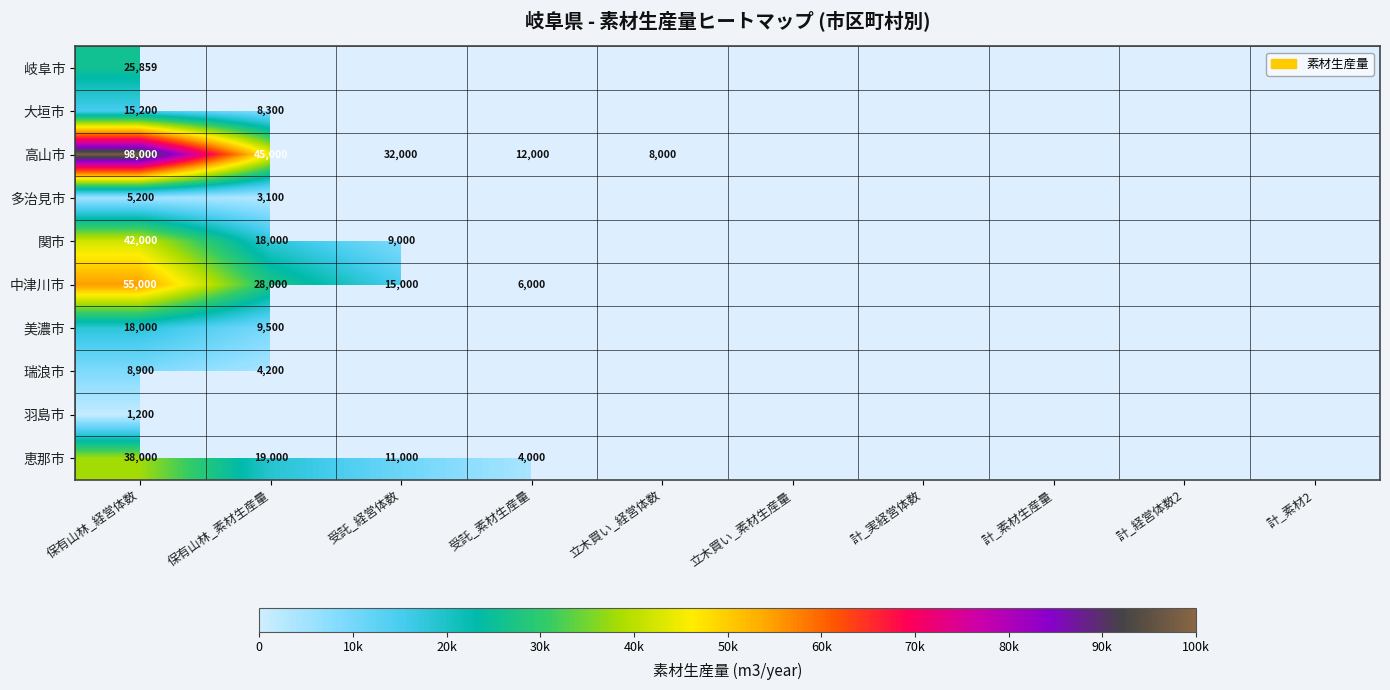

How many distinct data groups are displayed?

10